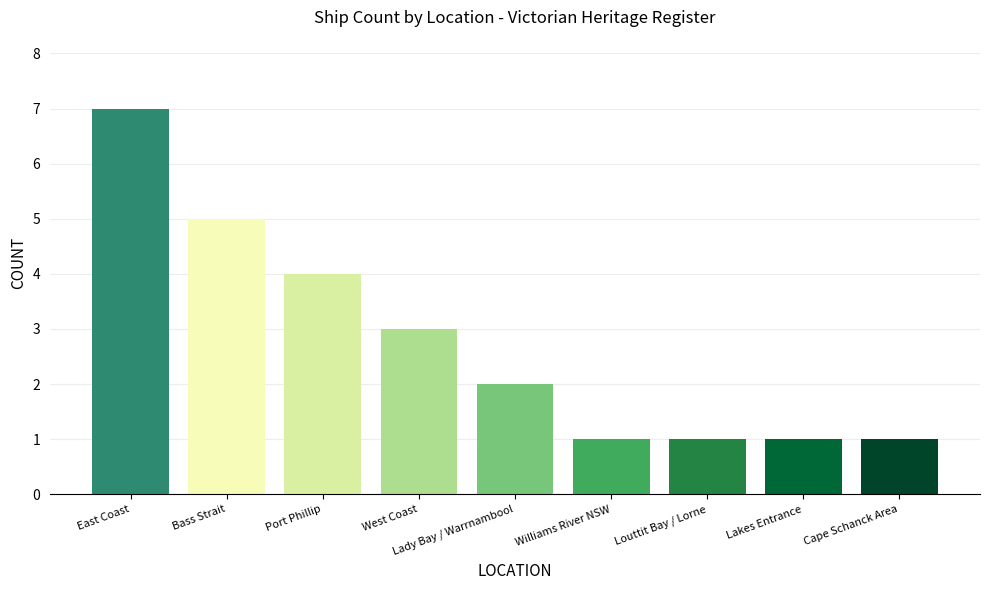

What is the difference between the second highest and minimum values?

4